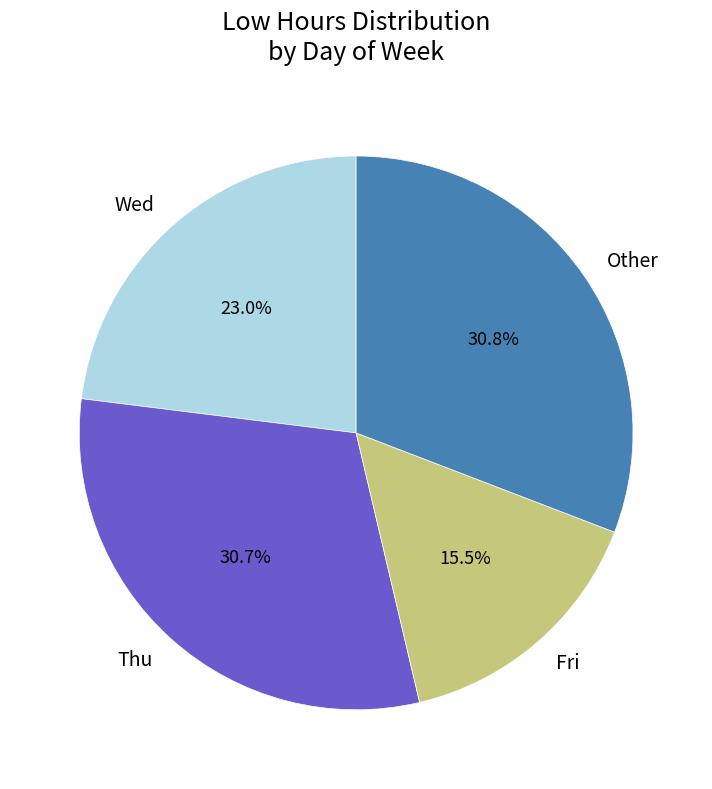

Which slice is the smallest?

Fri